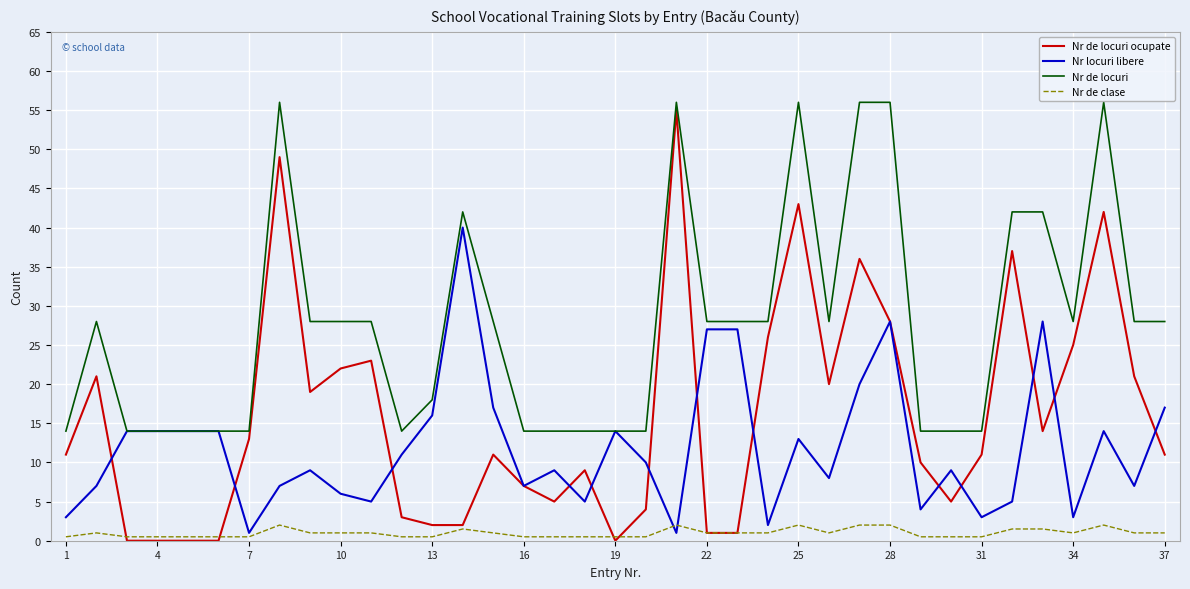

Which series has the largest total across all categories?

Nr de locuri